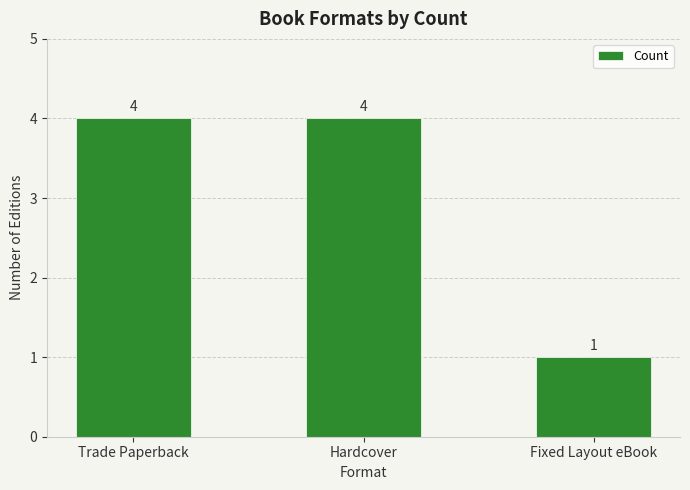

Count the values in the range 1 to 4.

3